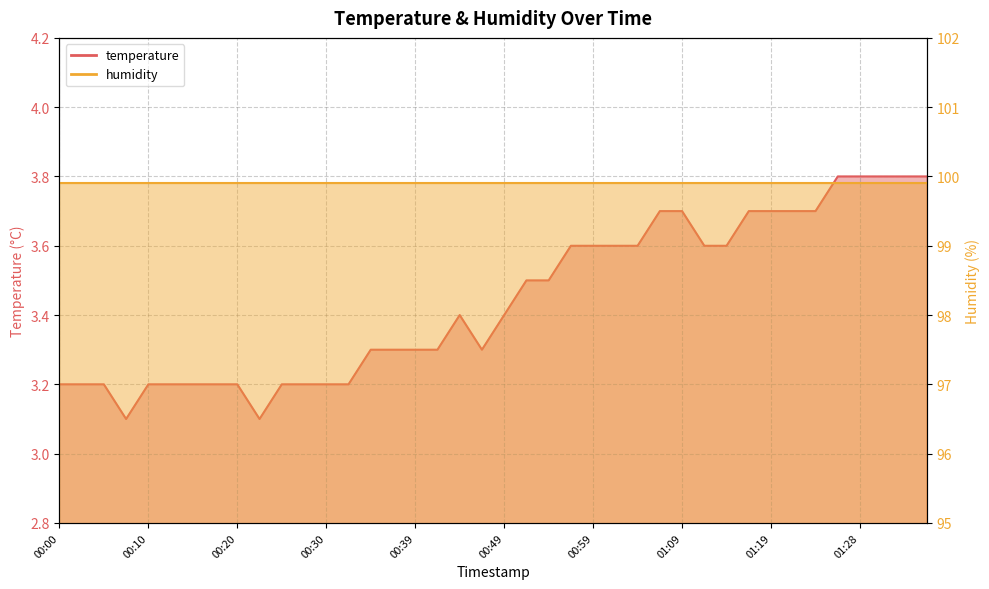

Which category has the highest value across all series?

01:26